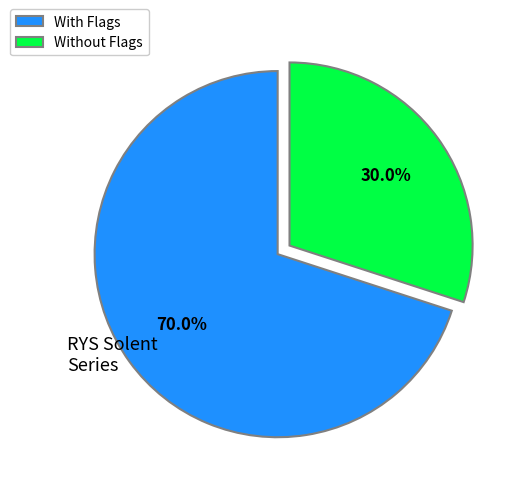

To the nearest percent, what is the difference between the largest and smallest slice percentages?

40%